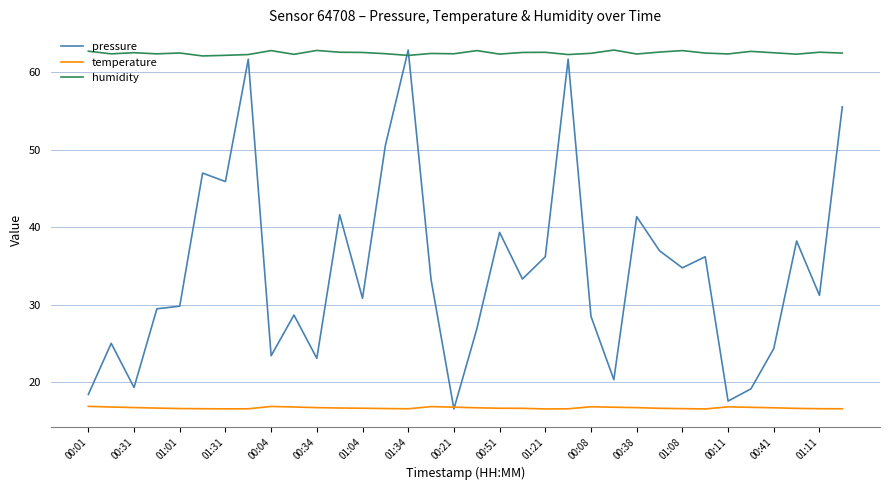

List the series in order of their overall mean, highest first.

humidity, pressure, temperature